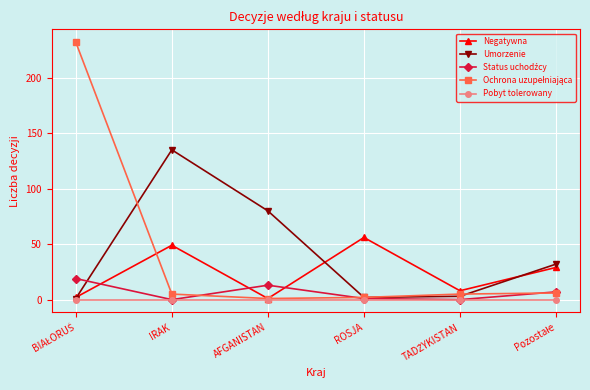

Count the number of data series in this chart.

5